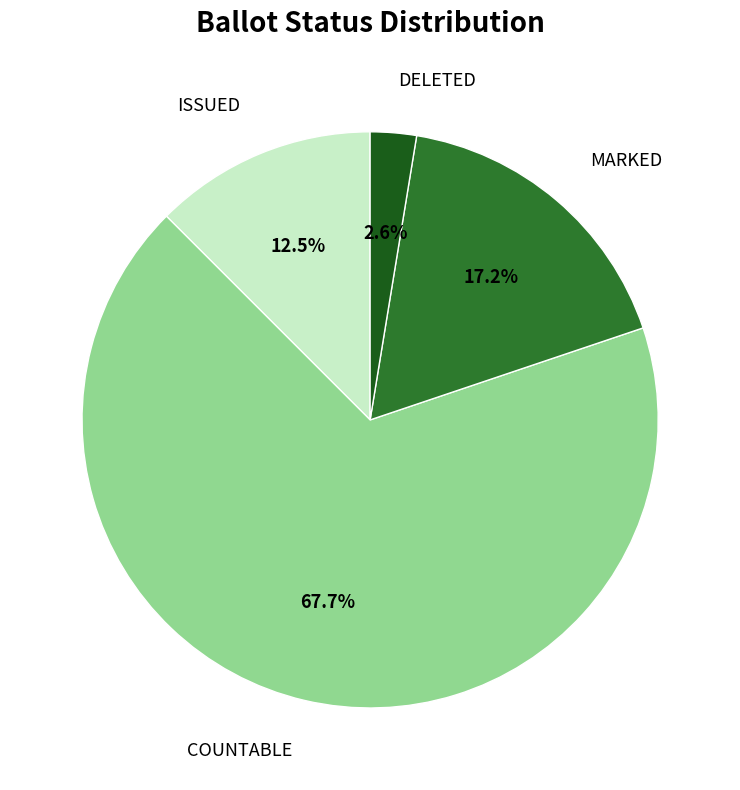

To the nearest percent, what is the difference between the largest and smallest slice percentages?

65%